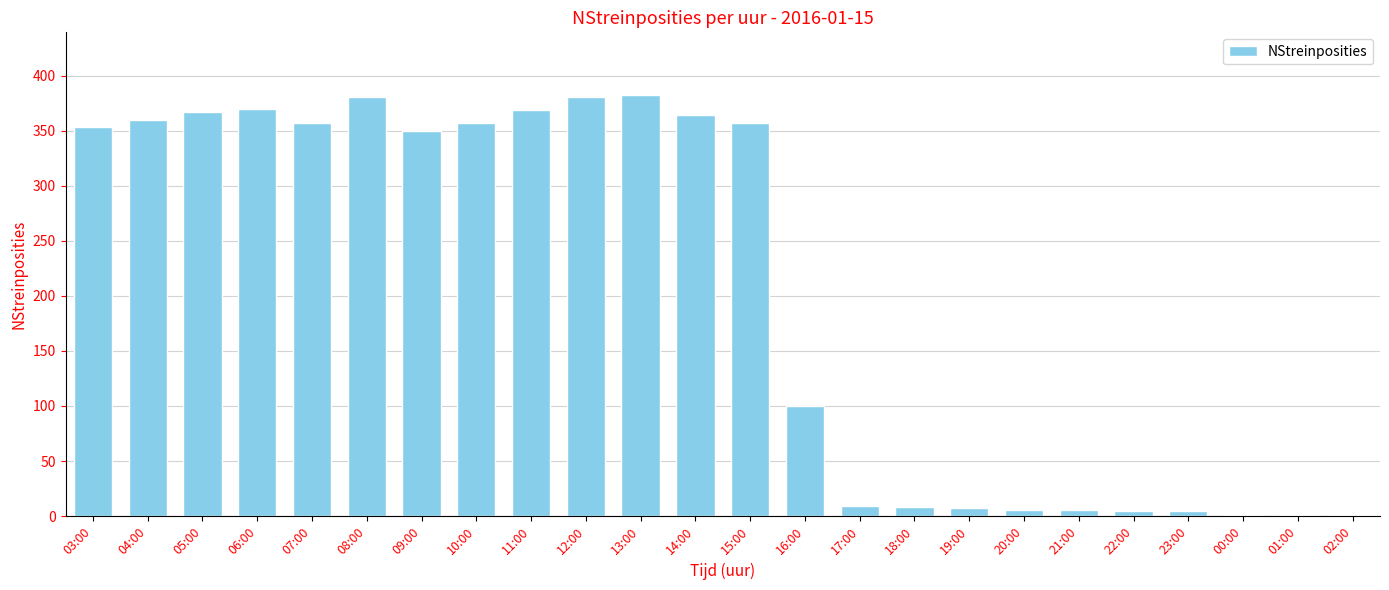

What is the greatest value displayed?

382